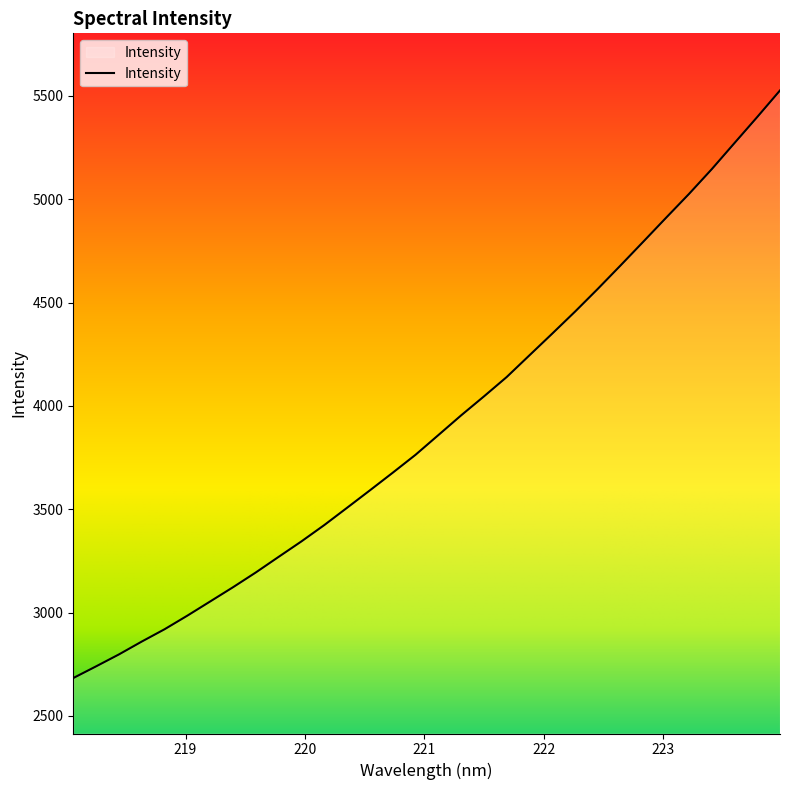

What is the greatest value displayed?

5526.4